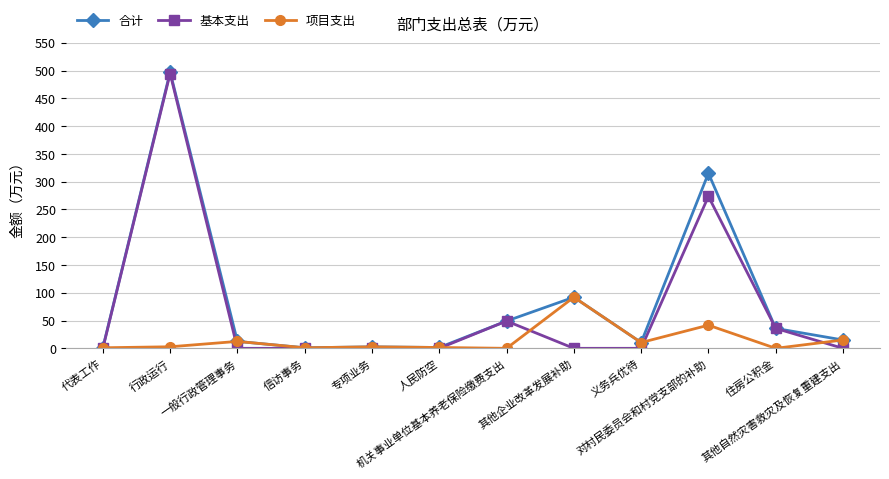

Rank the series by their average value, from highest to lowest.

合计, 基本支出, 项目支出